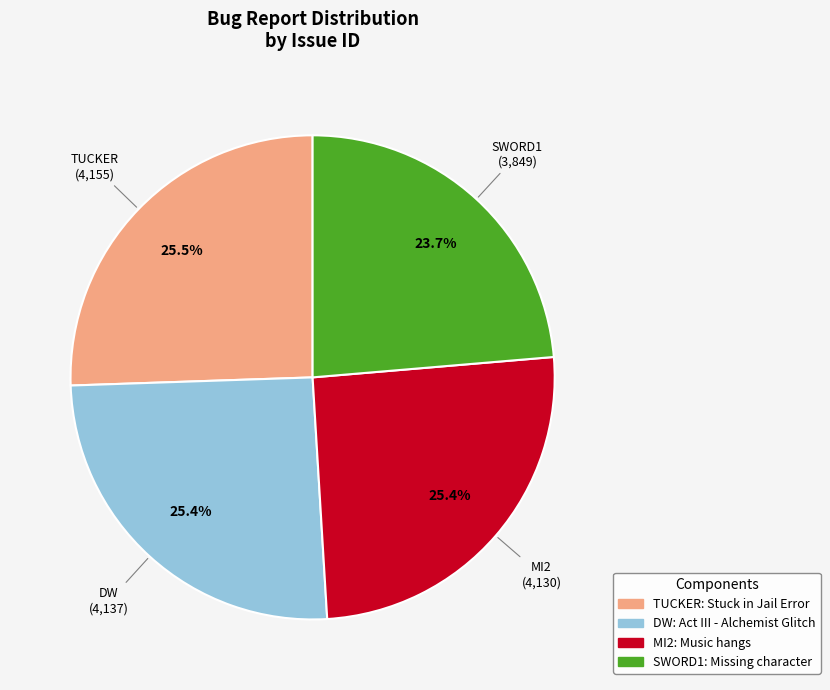

To the nearest percent, what portion does SWORD1: Missing character represent?

24%